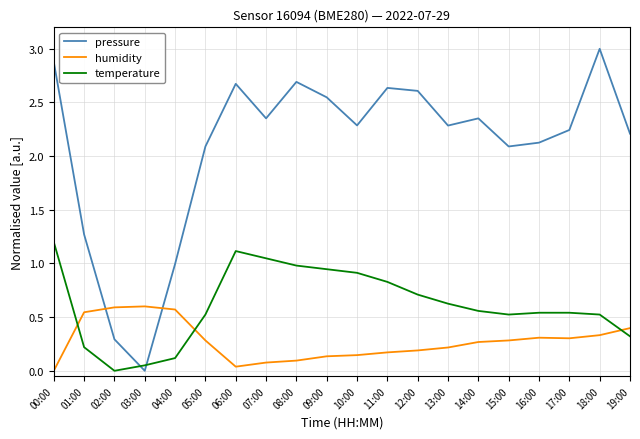

Between 03:00 and 04:00, which series saw the biggest shift?

pressure